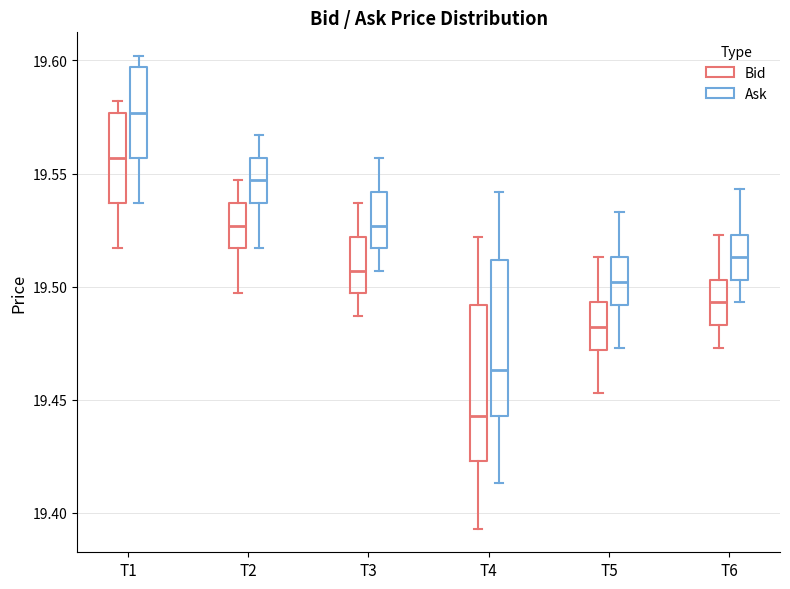

Where does the median line of the box for T6 (Ask) sit on the y-axis? The values are not printed on the chart, so give them approximately, as read against the axis.

19.515